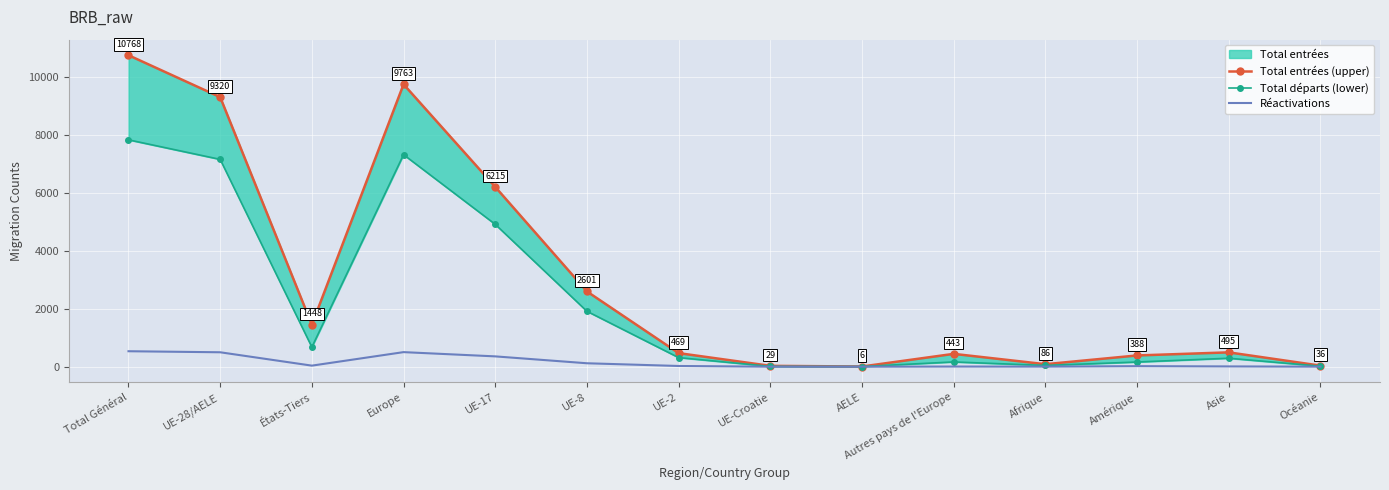

True or false: Réactivations has a value of 0 at UE-Croatie.

True